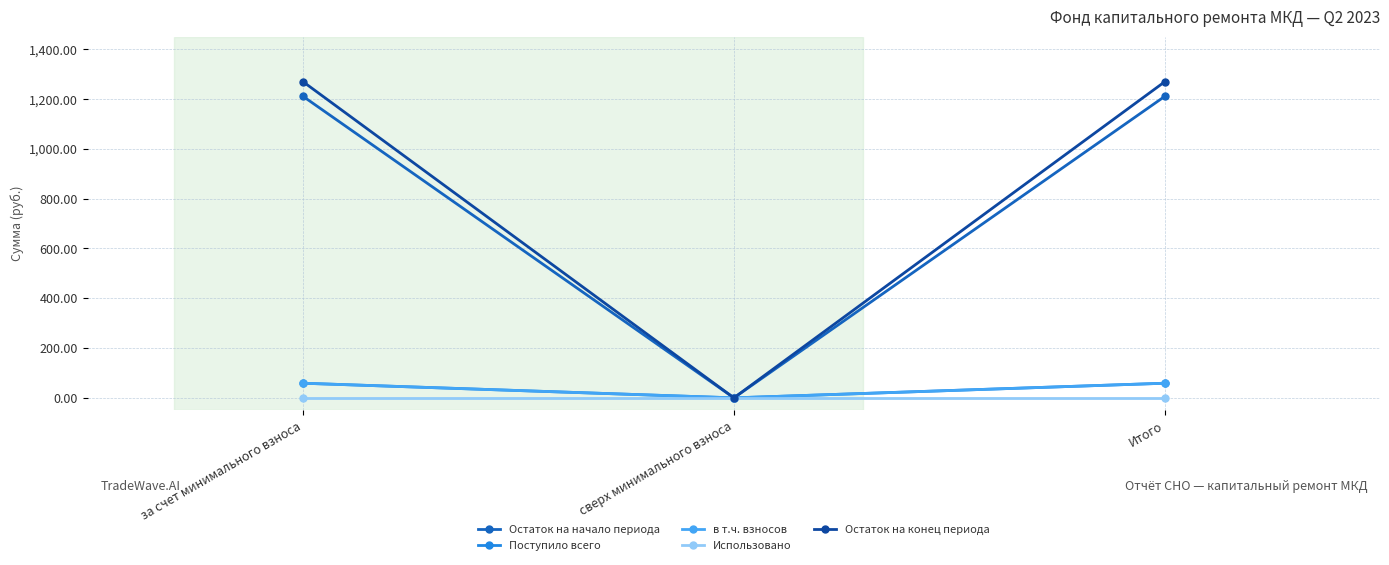

Between Итого and сверх минимального взноса, which is larger?

Итого